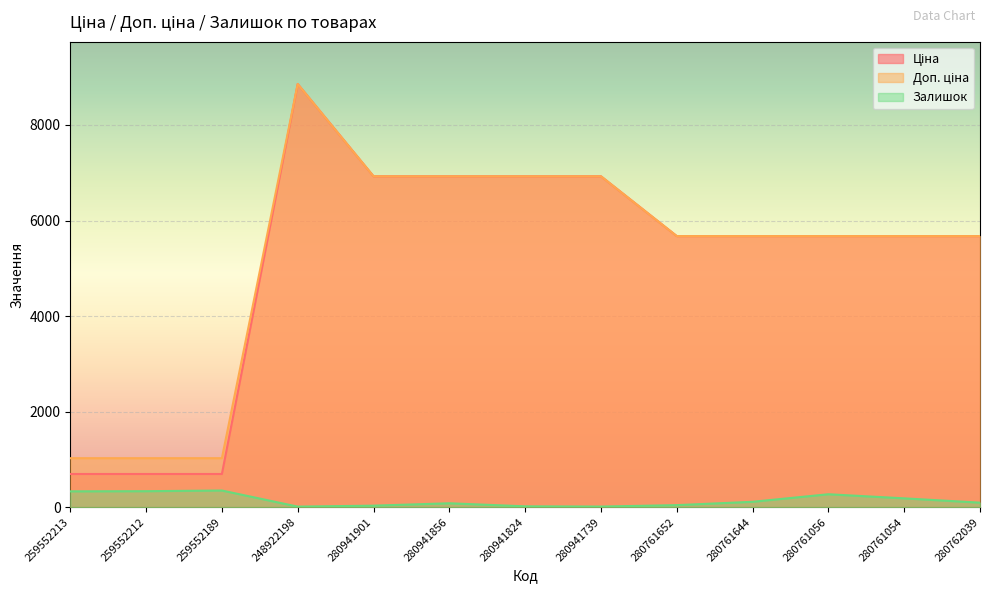

True or false: Доп. ціна and Ціна intersect in this chart.

False